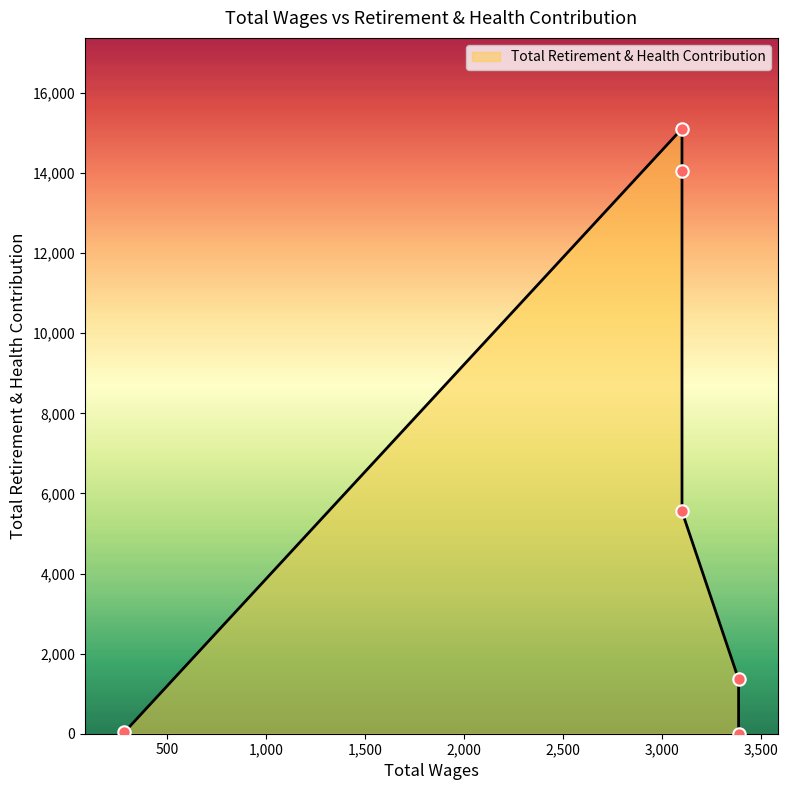

Which has a higher value, 286.0 or 3102.0?

3102.0